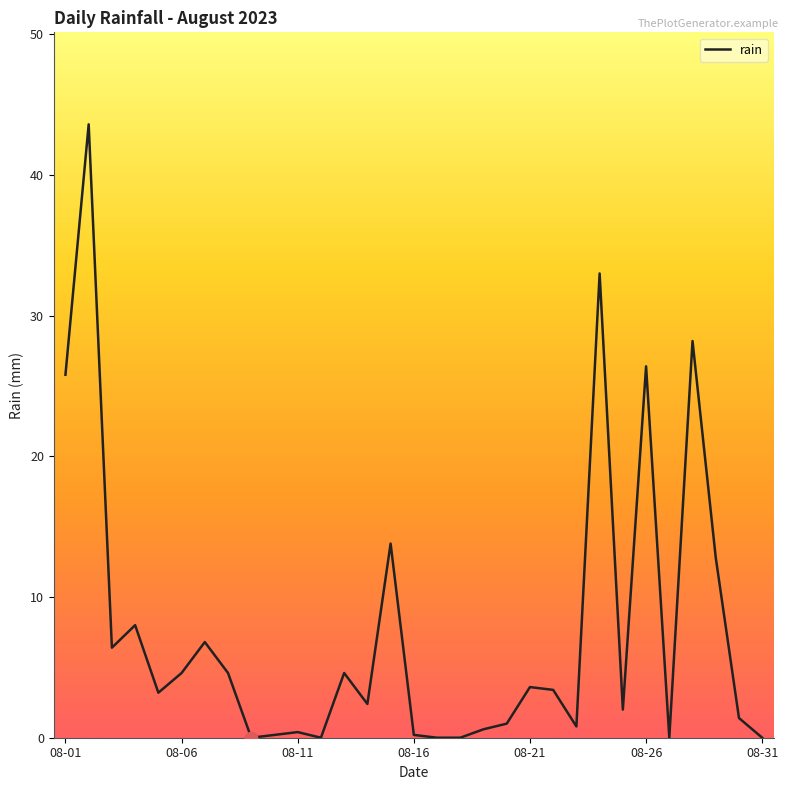

What is the maximum value shown in the chart?

43.6